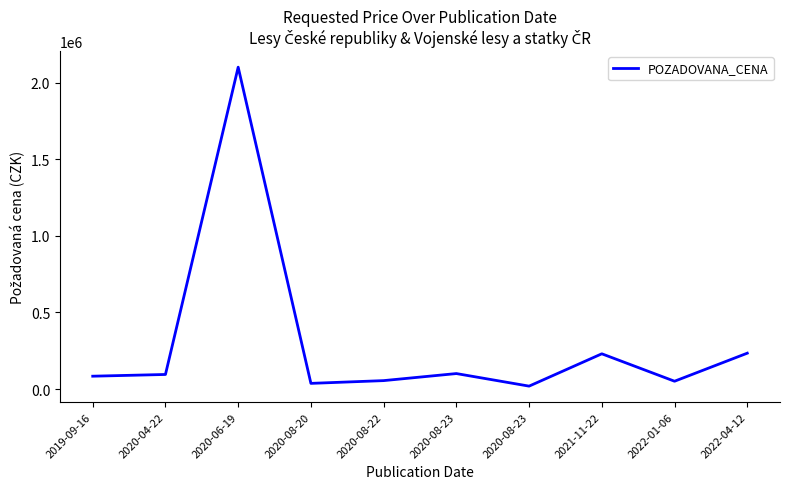

Does the chart display data point markers on the line(s)?

No